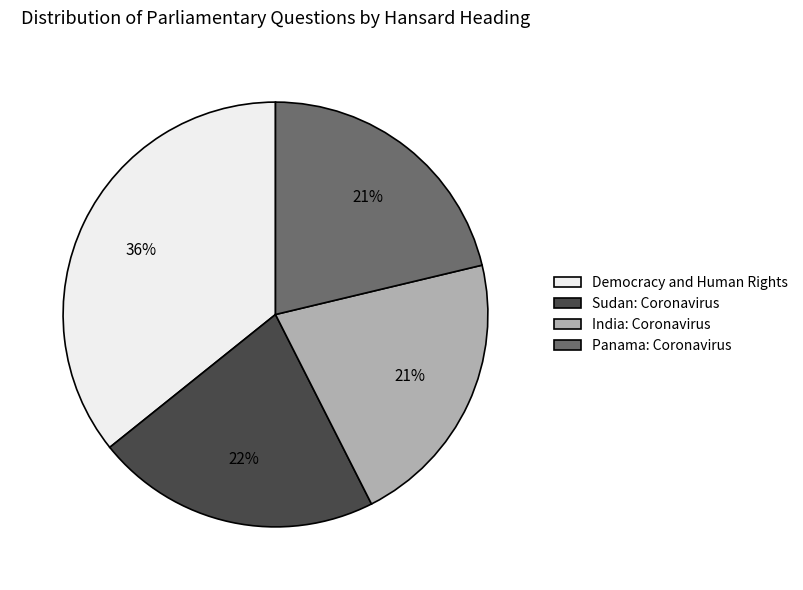

What is the largest slice in the pie chart?

Democracy and Human Rights